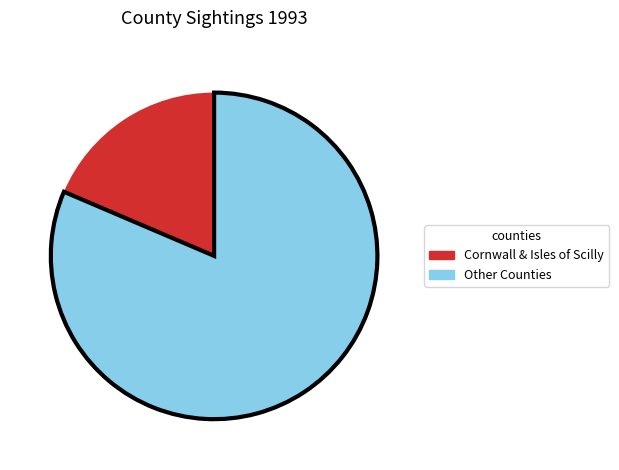

Is there a majority slice in this chart?

Yes